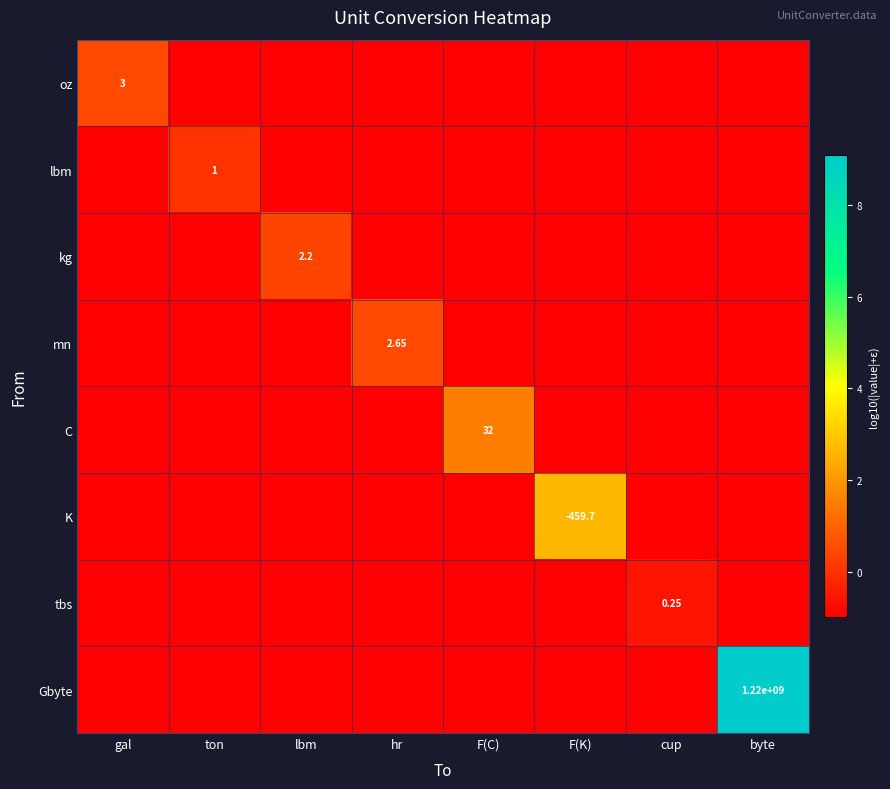

Is the value of kg at lbm greater than the value of mn at hr?

No